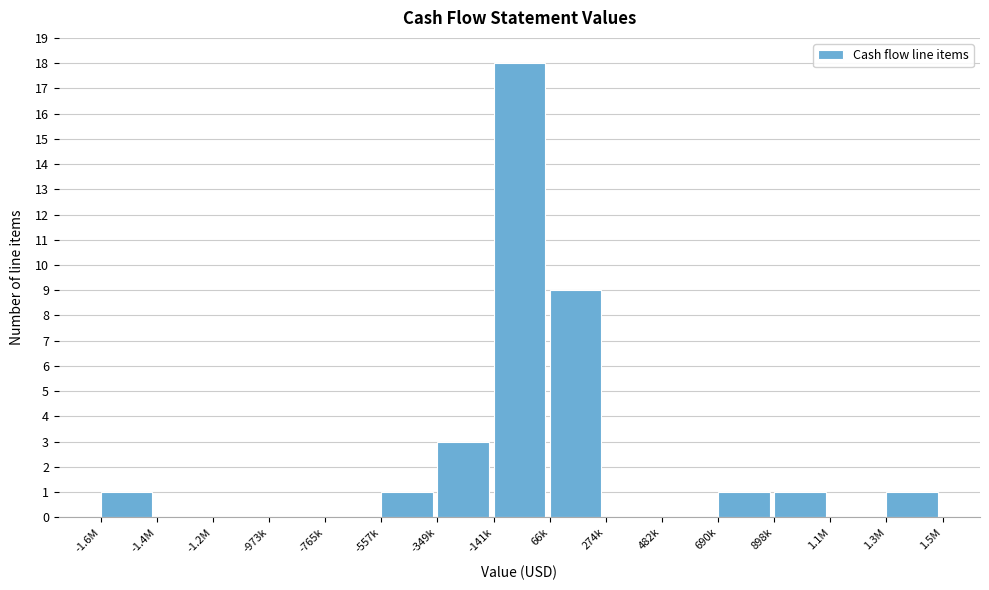

Reading left to right, list all the values displayed in this chart.

-1.6M=1	-1.4M=0	-1.2M=0	-973k=0	-765k=0	-557k=1	-349k=3	-141k=18	66k=9	274k=0	482k=0	690k=1	898k=1	1.1M=0	1.3M=1